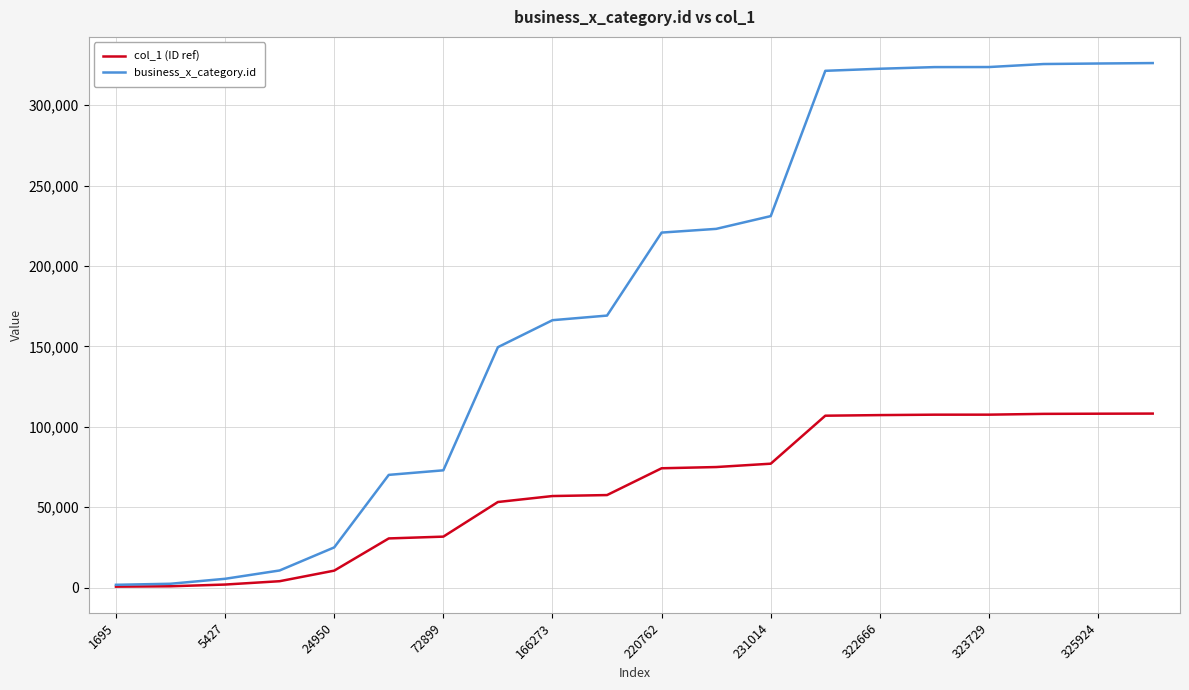

Which series has the largest total across all categories?

business_x_category.id